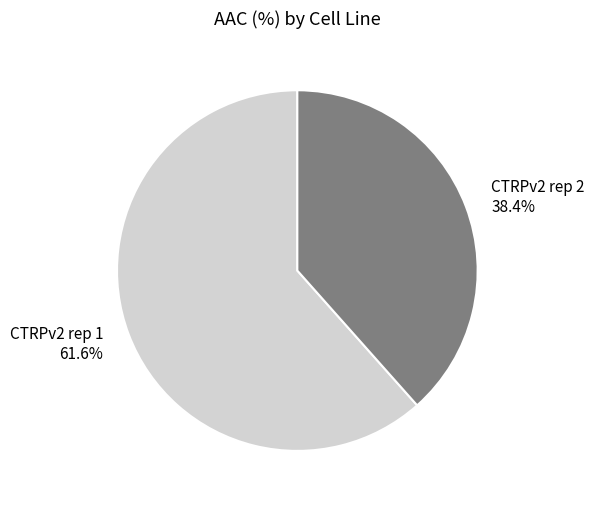

What is the total percentage of CTRPv2 rep 2 and CTRPv2 rep 1?

100.0%